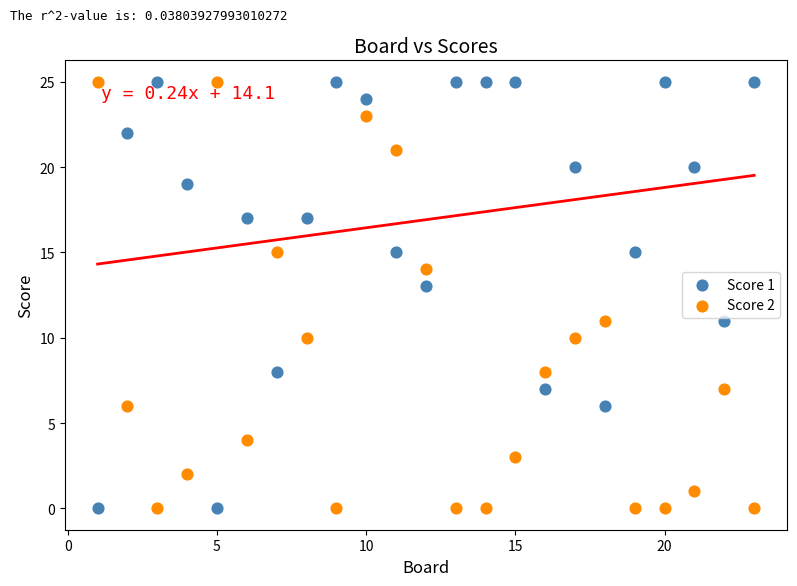

What are all the series names shown in the legend?

Score 1, Score 2